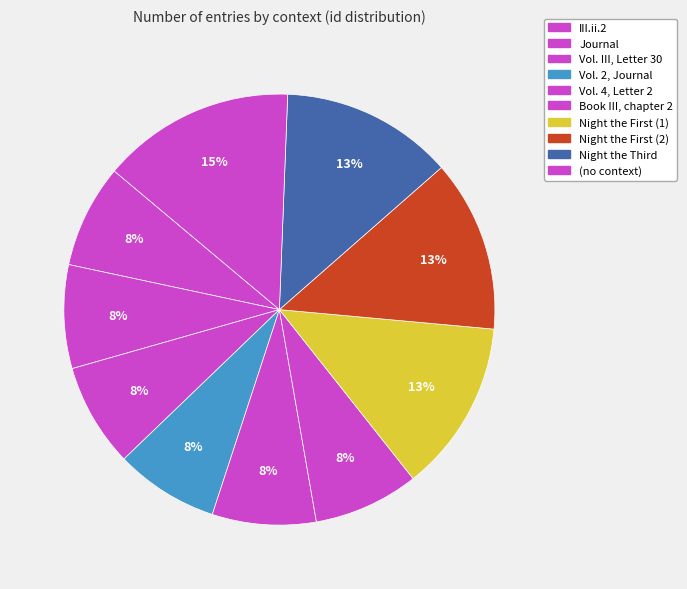

How many segments does this pie chart have?

10